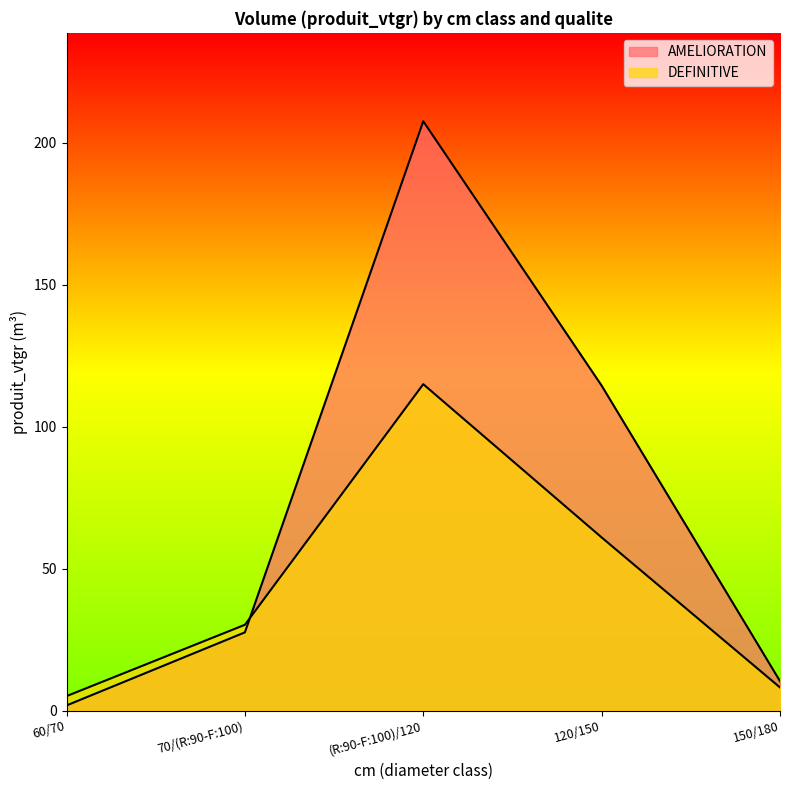

What is the maximum value shown in the chart?

207.6